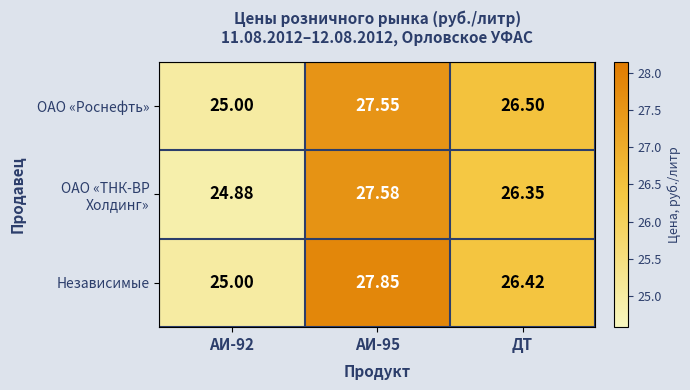

Between АИ-92 and ДТ, which series saw the biggest shift?

ОАО «Роснефть»